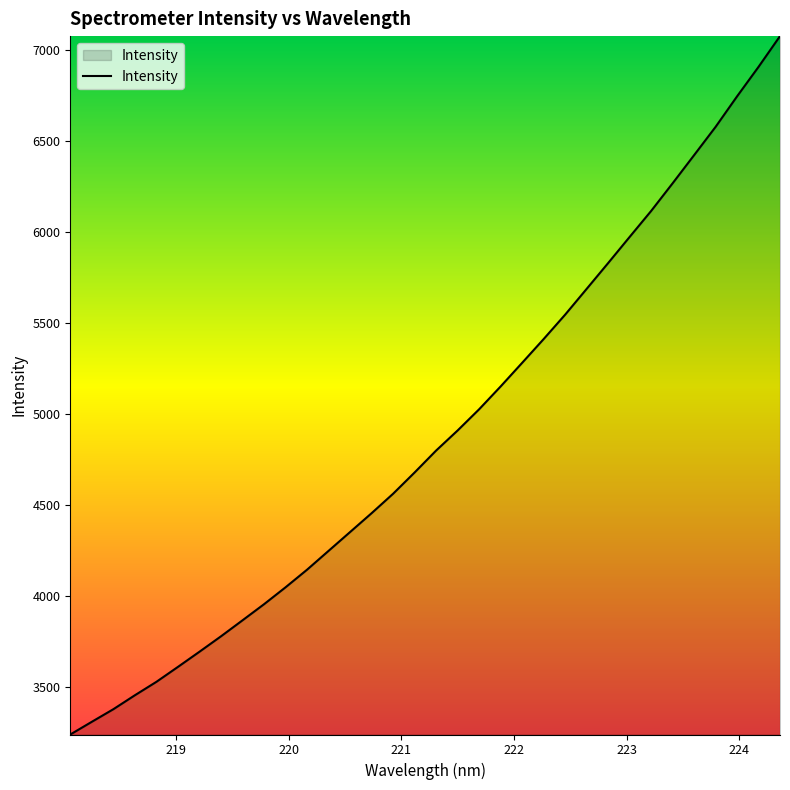

What is the maximum value shown in the chart?

7074.4